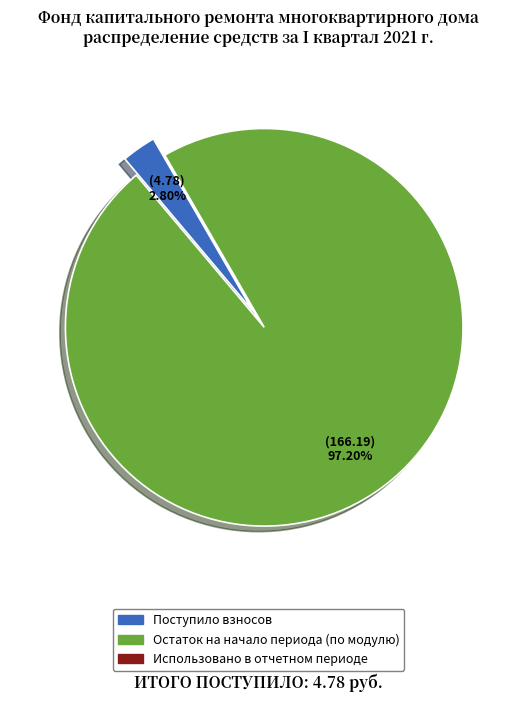

Is there a majority slice in this chart?

Yes